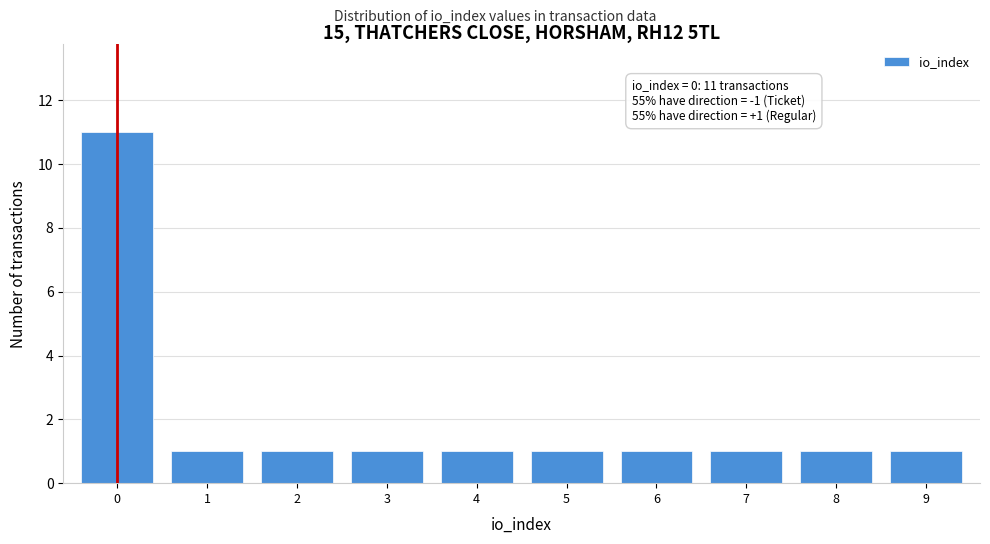

Reading left to right, transcribe all the data shown in this chart.

0=11	1=1	2=1	3=1	4=1	5=1	6=1	7=1	8=1	9=1